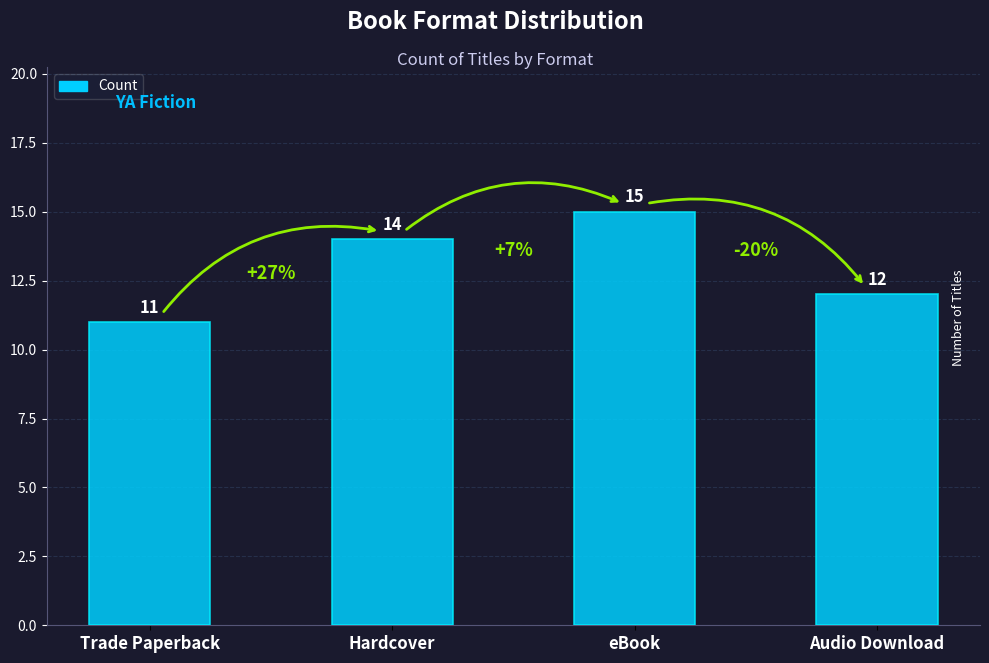

Reading left to right, list all the values displayed in this chart.

Trade Paperback=11	Hardcover=14	eBook=15	Audio Download=12